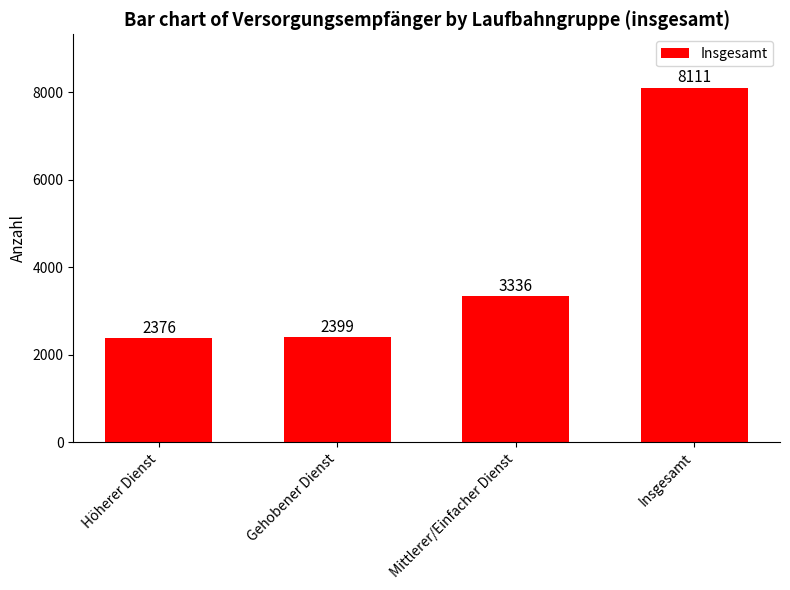

Approximately how many times larger is the value at Insgesamt compared to Mittlerer/Einfacher Dienst?

2.4